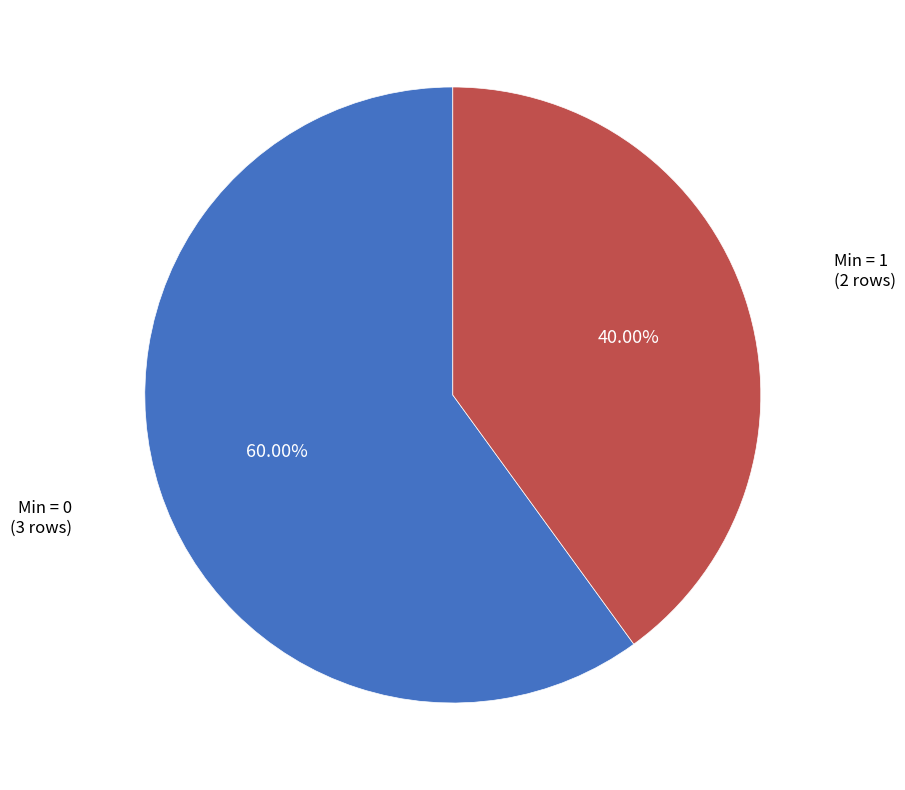

How many segments does this pie chart have?

2